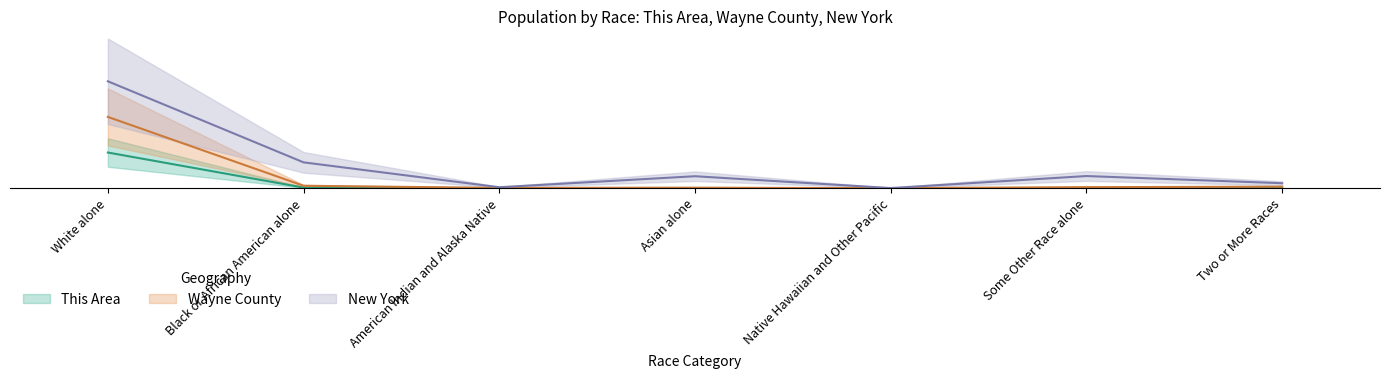

Which category has the lowest value across all series?

Native Hawaiian and Other Pacific